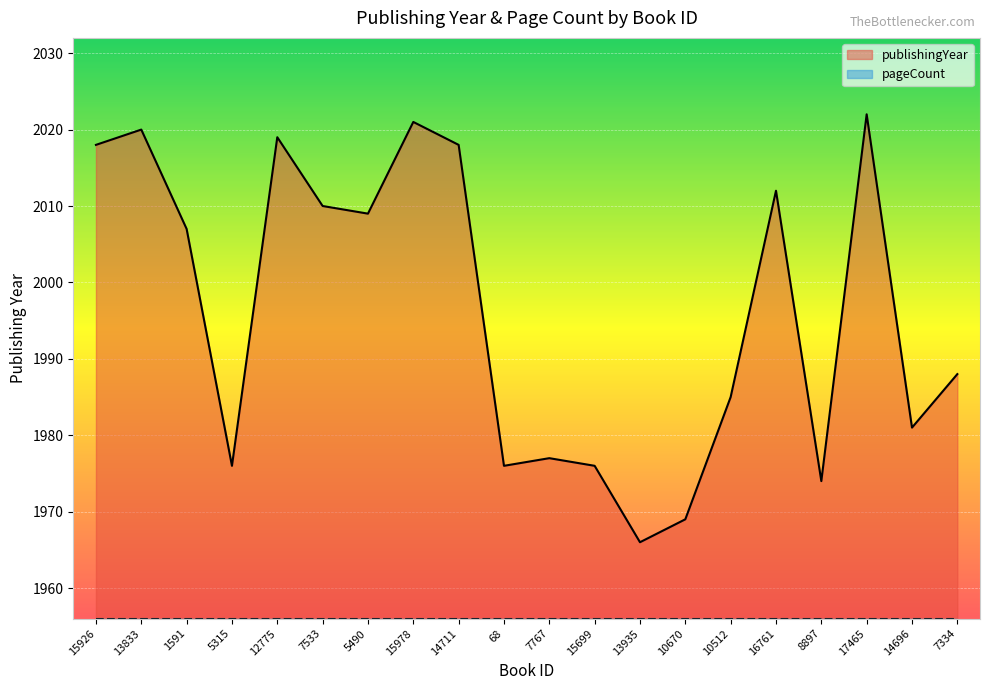

How many points are higher than both their immediate neighbors (excluding endpoints)?

6